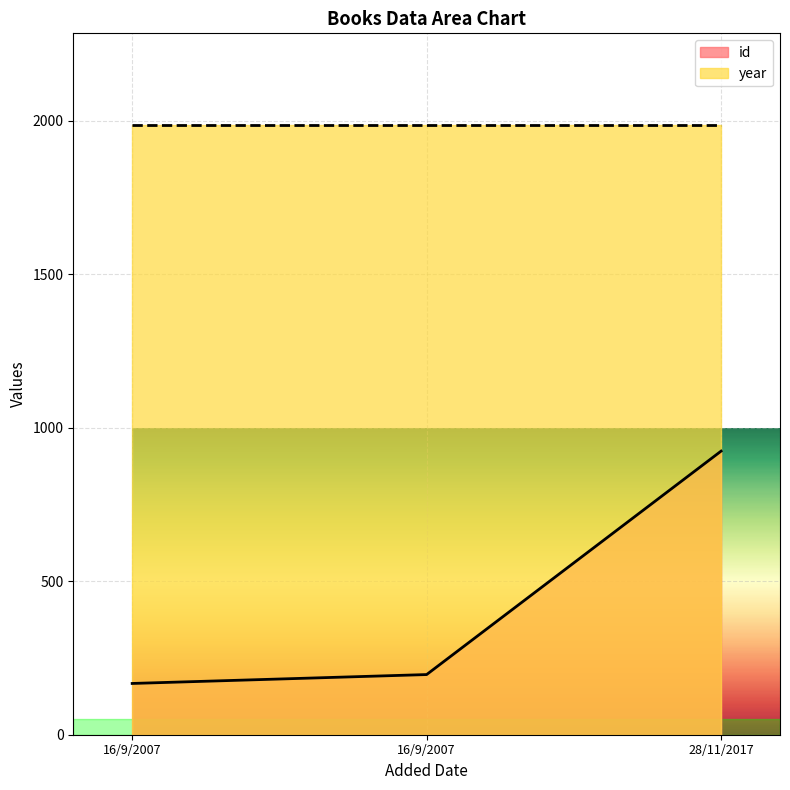

What is the change in value from 16/9/2007 to 16/9/2007?

+29